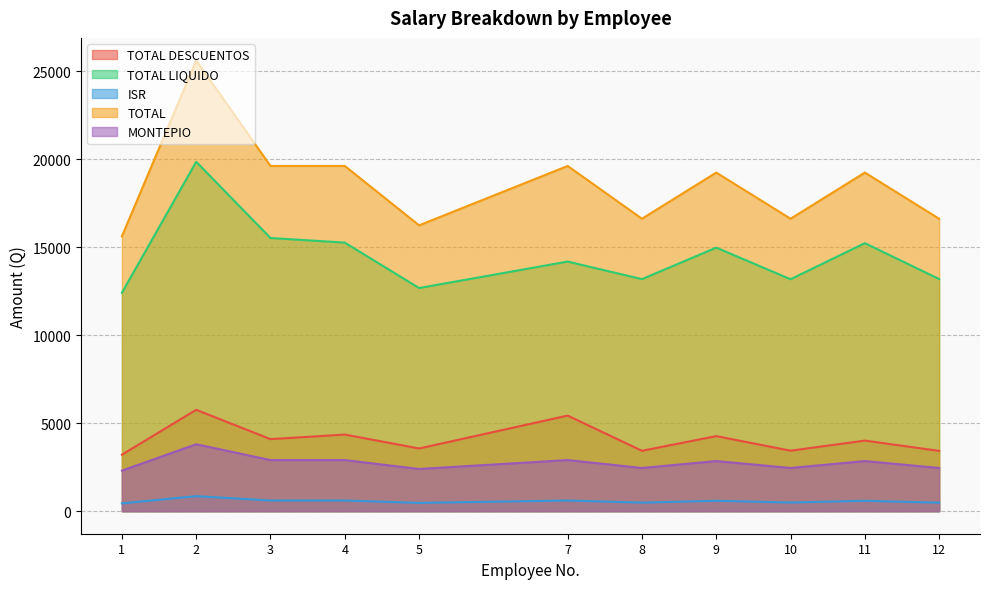

Which series changed the most between 10 and 12?

TOTAL LIQUIDO